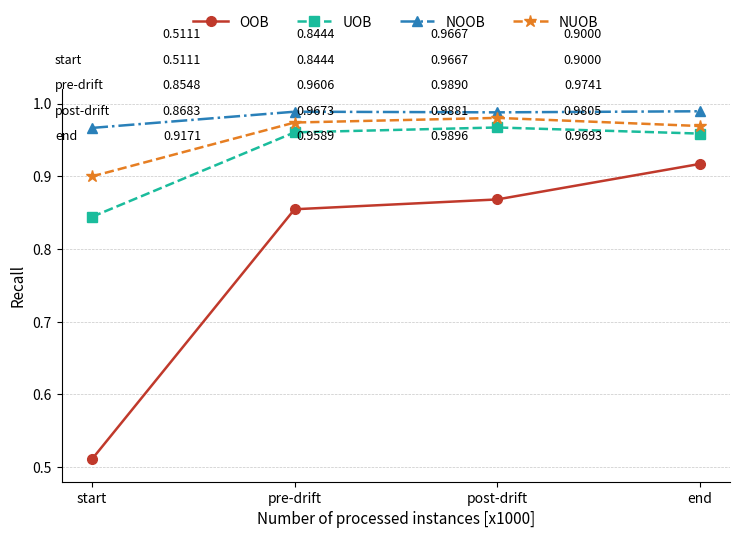

List the labels in order of NUOB value, largest first.

post-drift, pre-drift, end, start